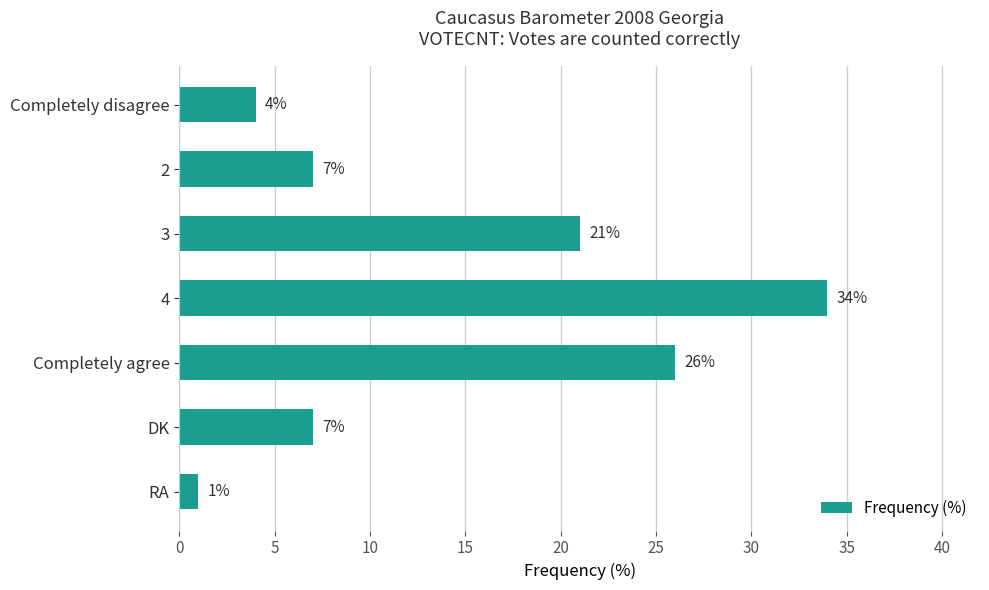

What is the change in value from Completely agree to RA?

-25